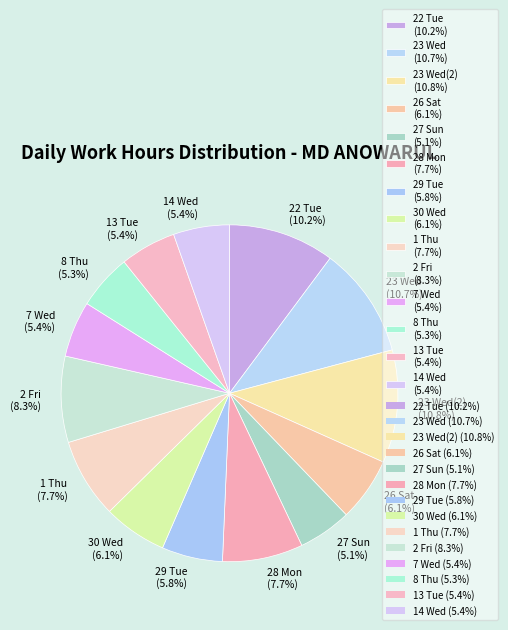

Does 1 Thu (7.7%) represent more than half of the total?

No